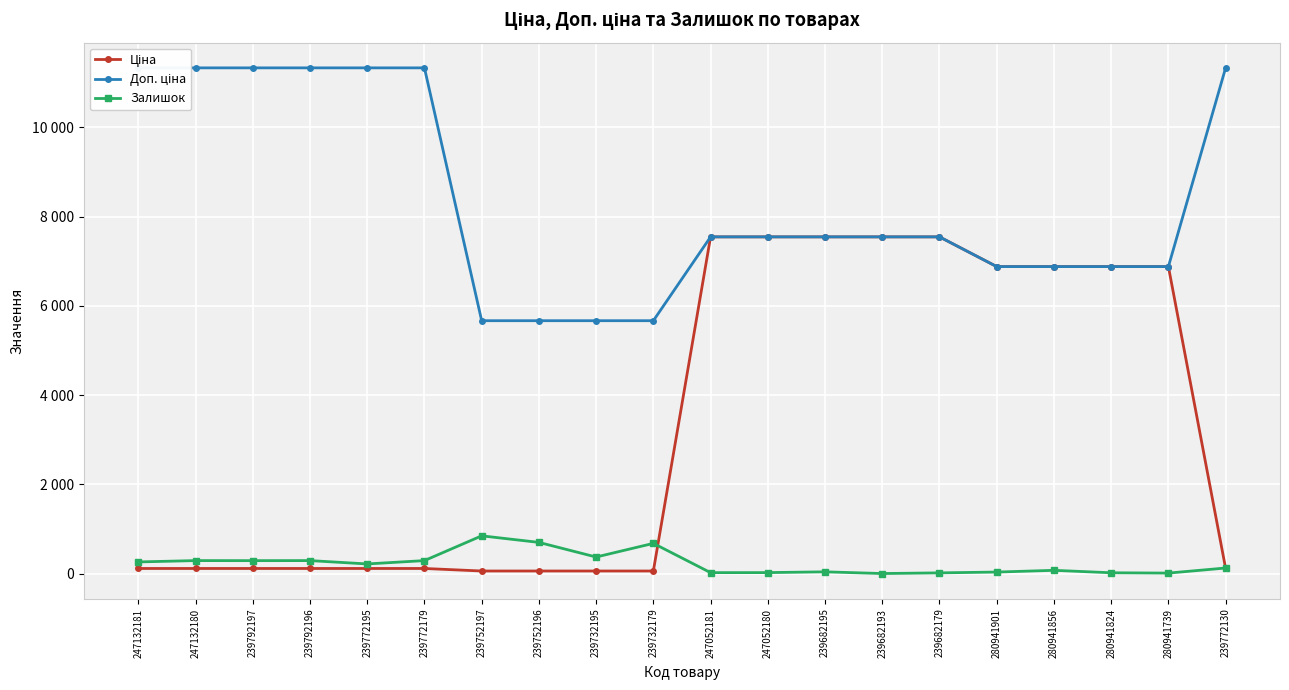

Where is the first local maximum for Залишок?

247132180